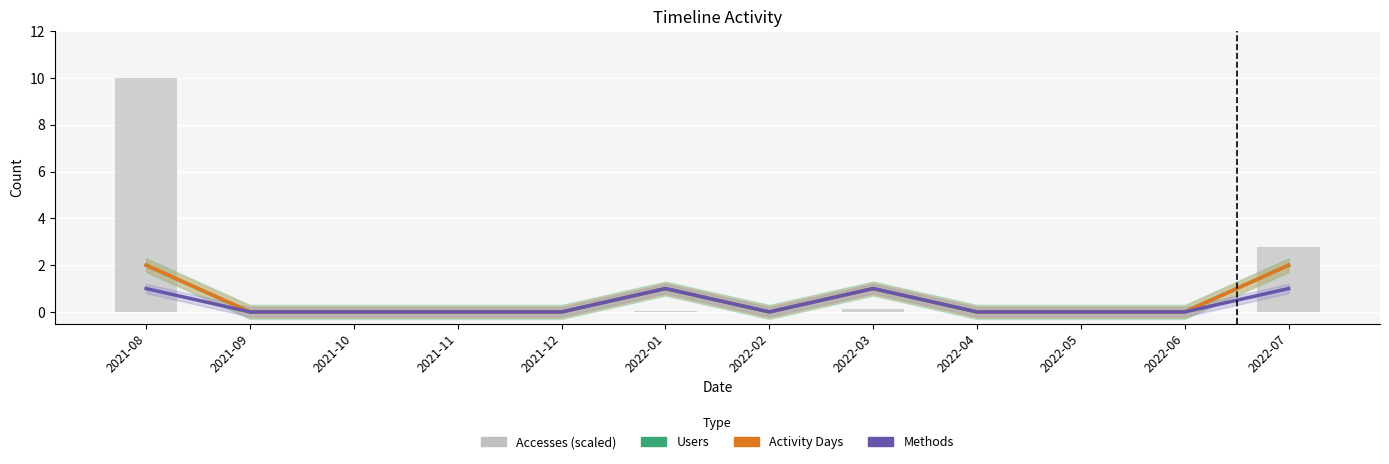

What is the label of the 1st bar from the right?

2022-07